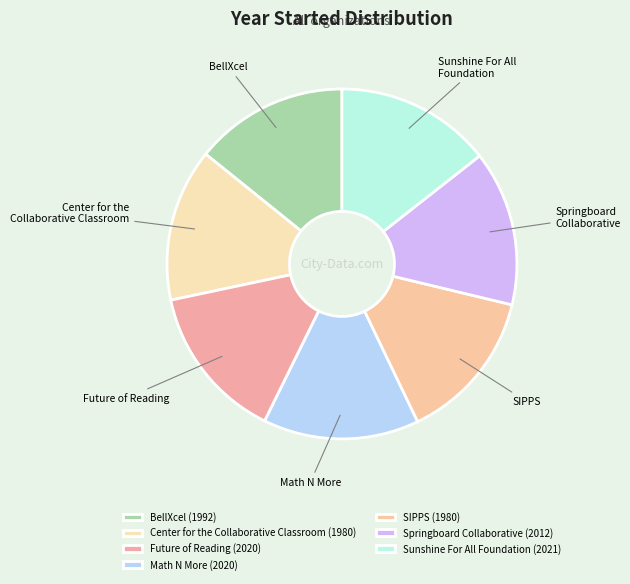

Is there any slice that represents more than half of the pie?

No